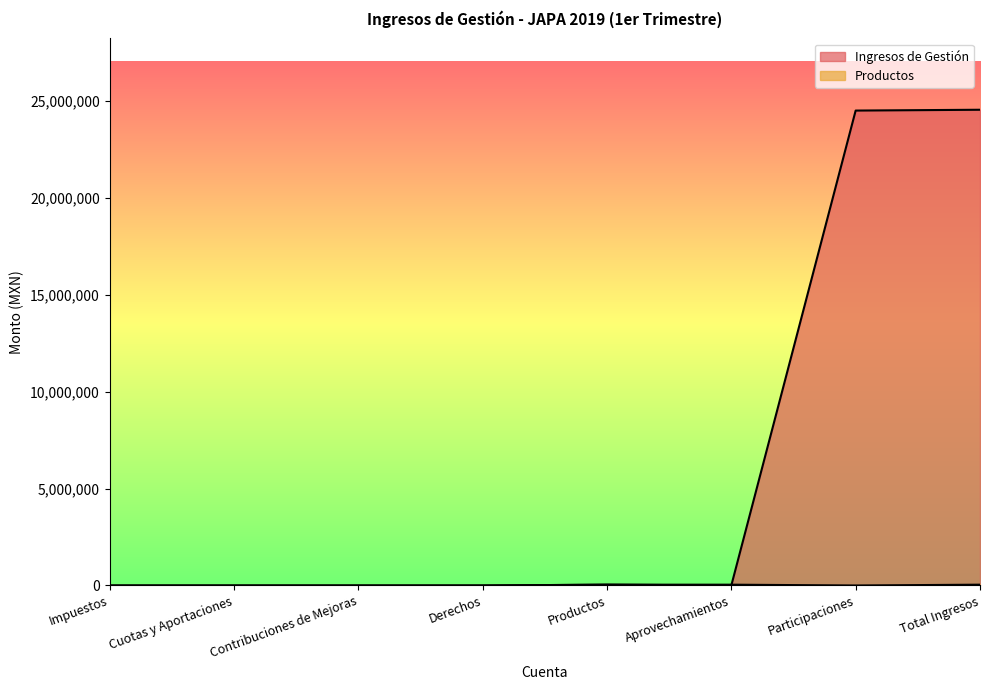

Is it true that Productos equals 21500.7 at Derechos?

False